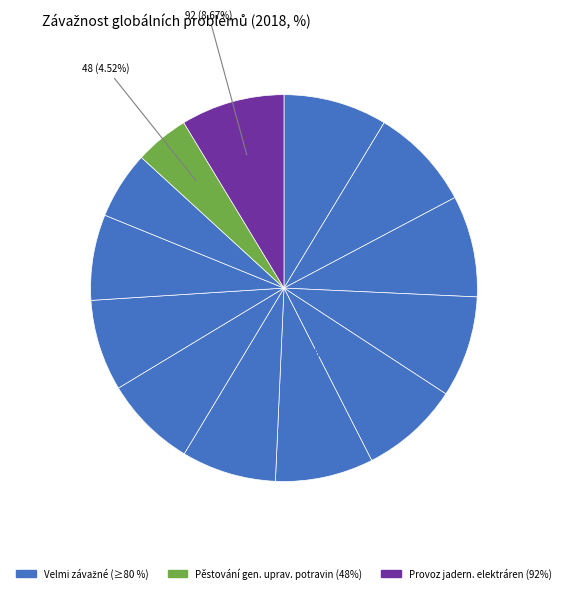

True or false: Znečišťování oceánů accounts for 1% of the total.

False